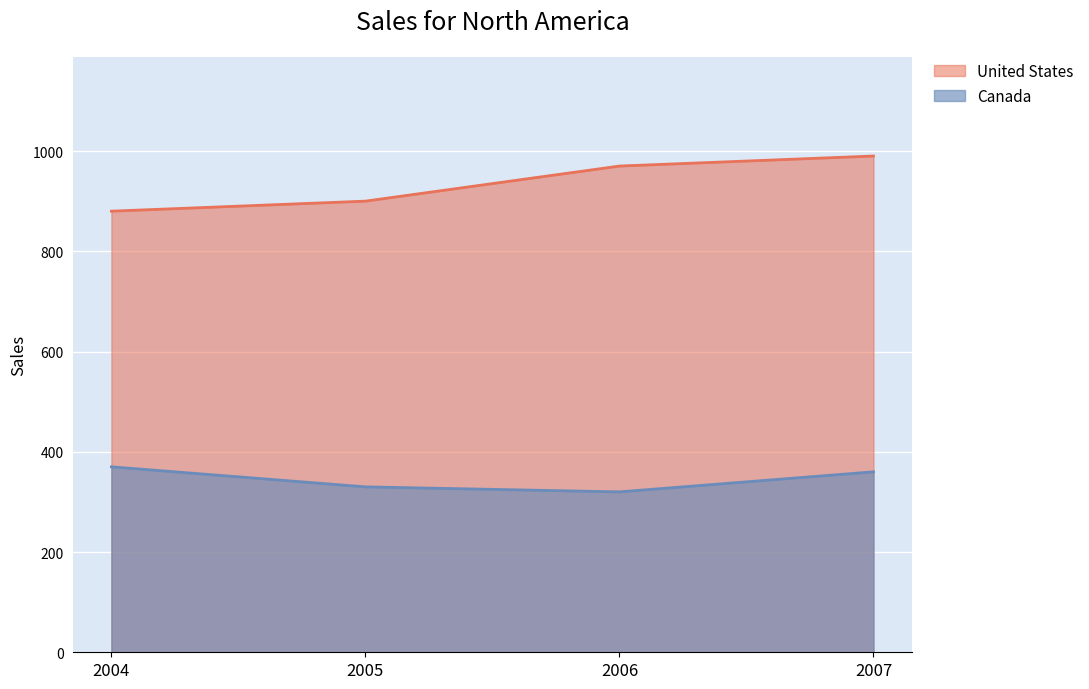

What is the average value of the Canada series?

345